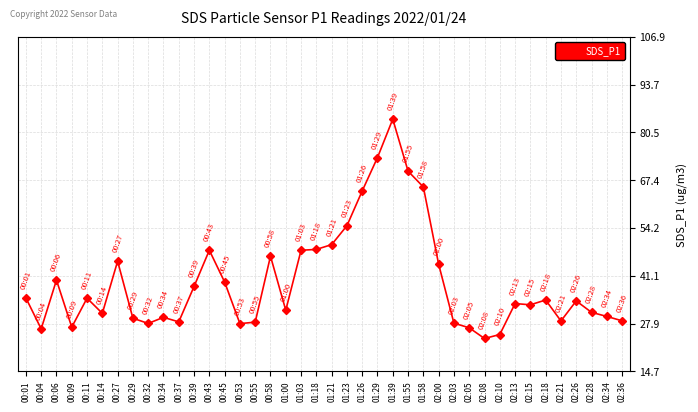

What is the ratio of the value at 00:29 to the value at 00:55?

1.0